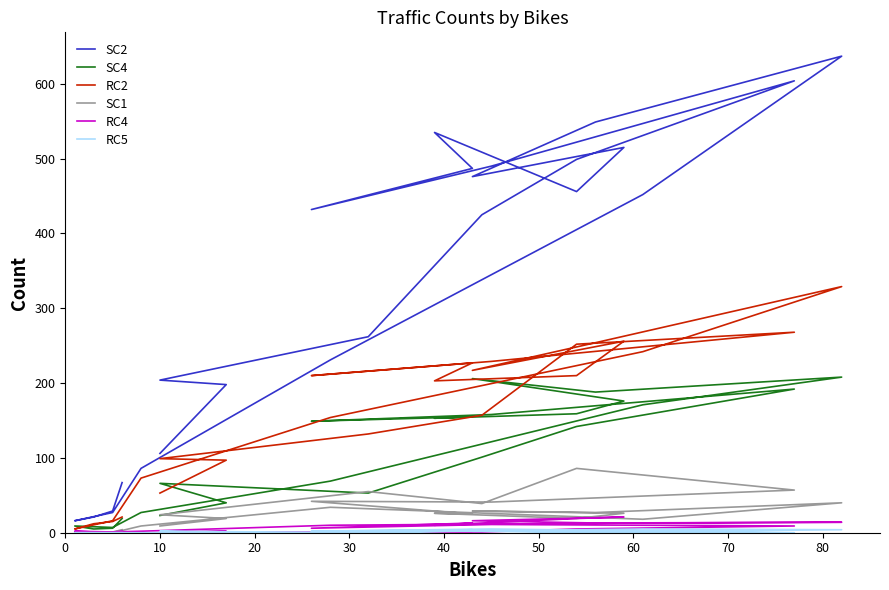

Does the chart display data point markers on the line(s)?

No